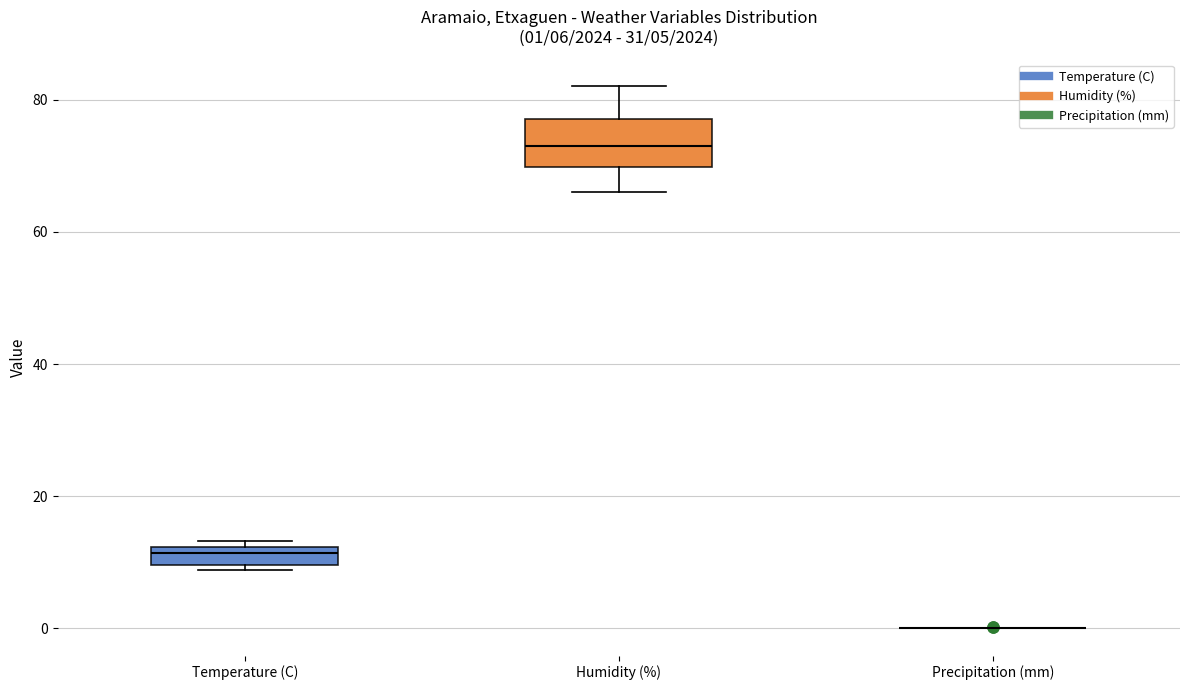

Comparing the boxes themselves (not the whiskers), which one is the tallest?

Humidity (%)